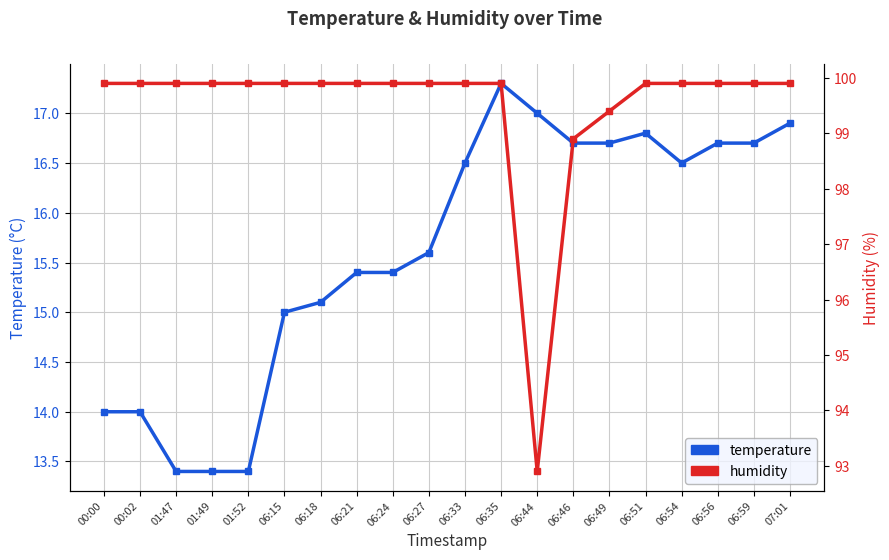

Which category has the lowest value across all series?

01:47